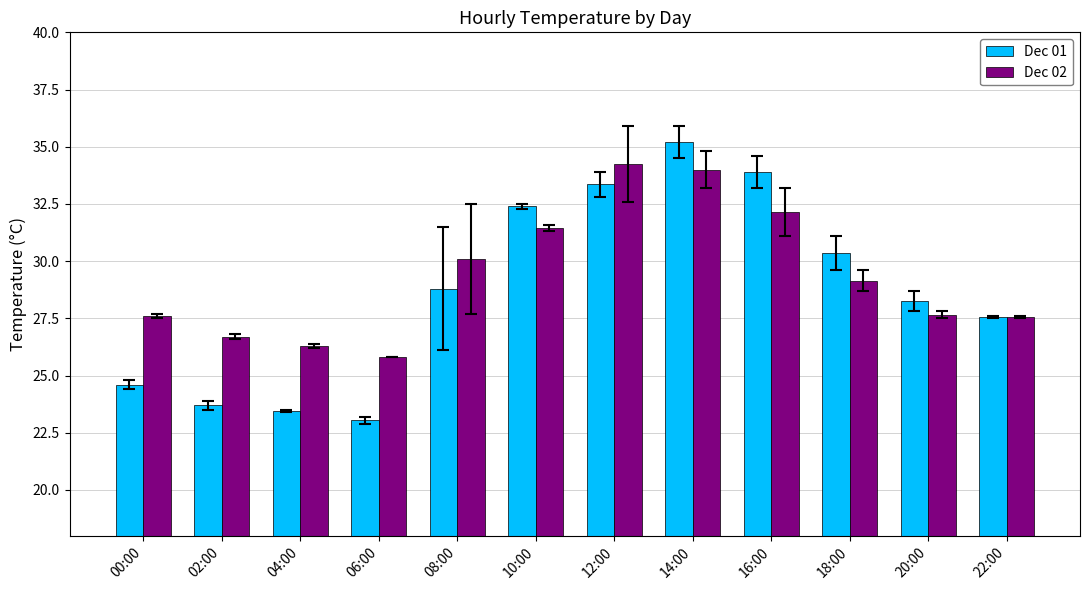

How many groups of bars are there?

12